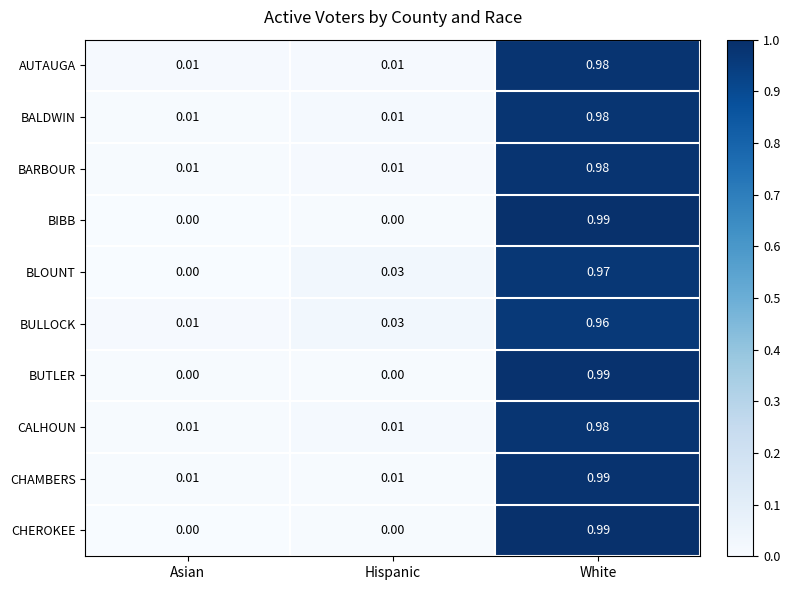

Is the value of AUTAUGA at Asian greater than the value of BULLOCK at White?

No